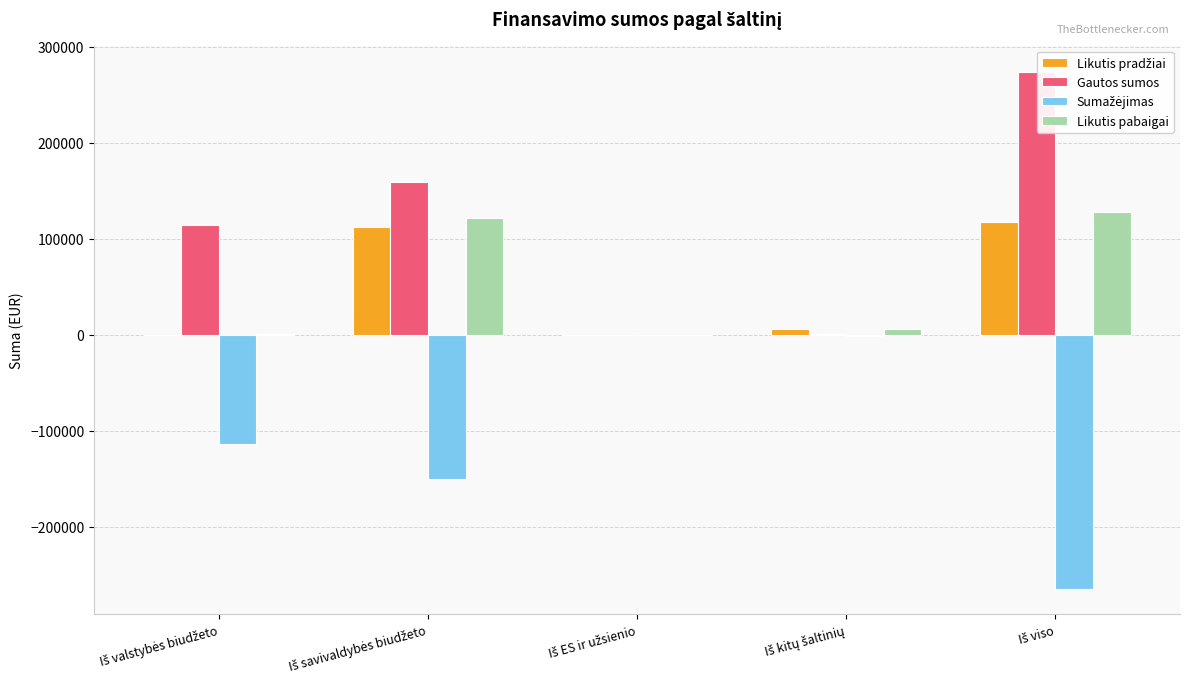

List the series in order of their peak value, highest first.

Gautos sumos, Likutis pabaigai, Likutis pradžiai, Sumažėjimas